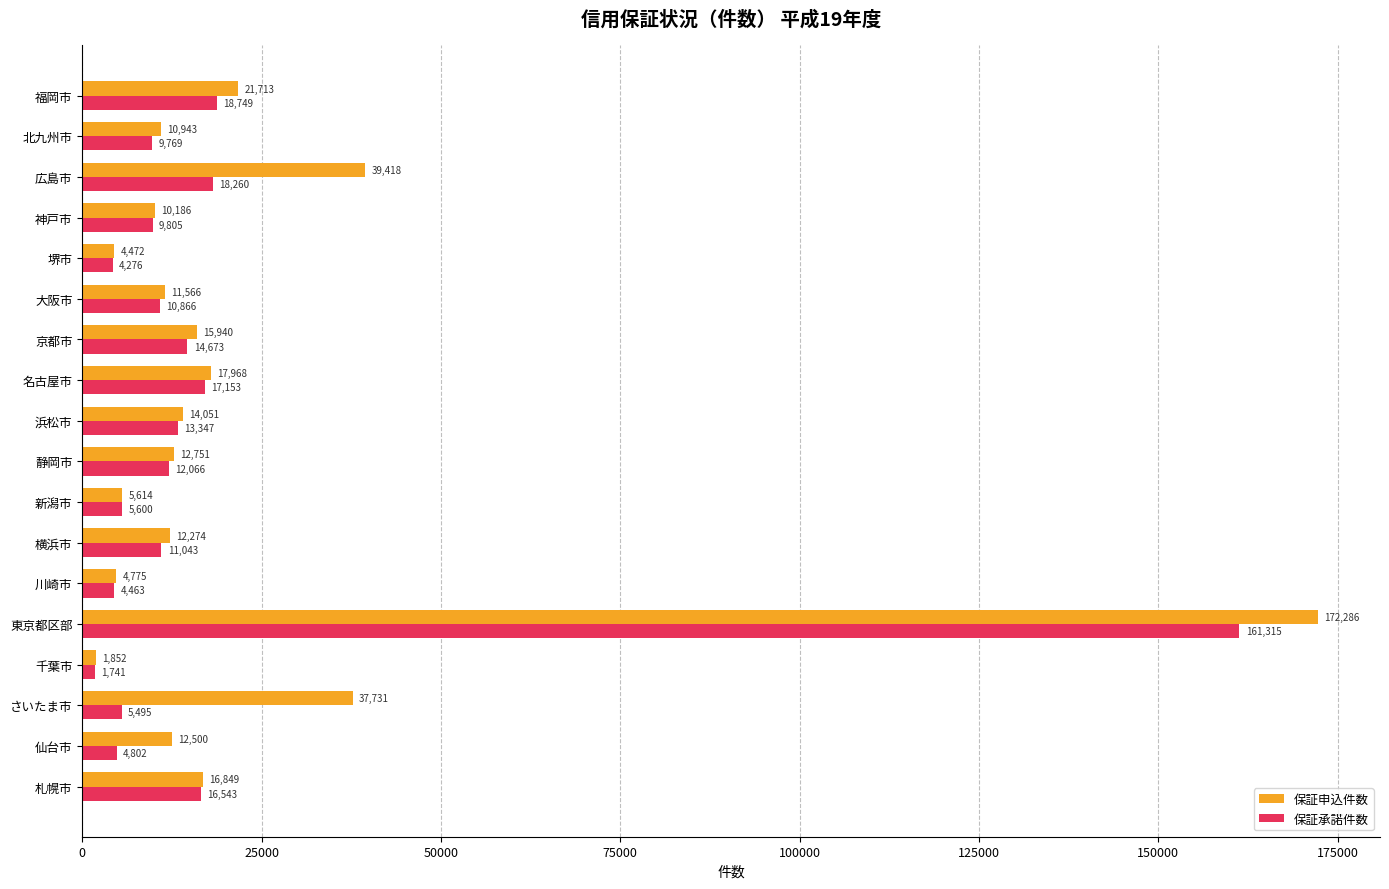

The 保証申込件数 series shows 12500 at 仙台市. True or false?

True